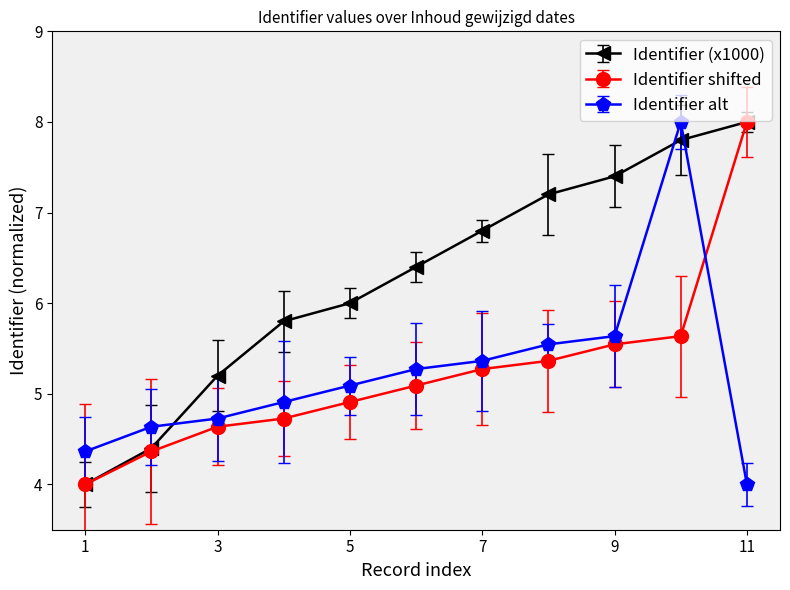

What is the lowest value of the Identifier (x1000) series?

4.0